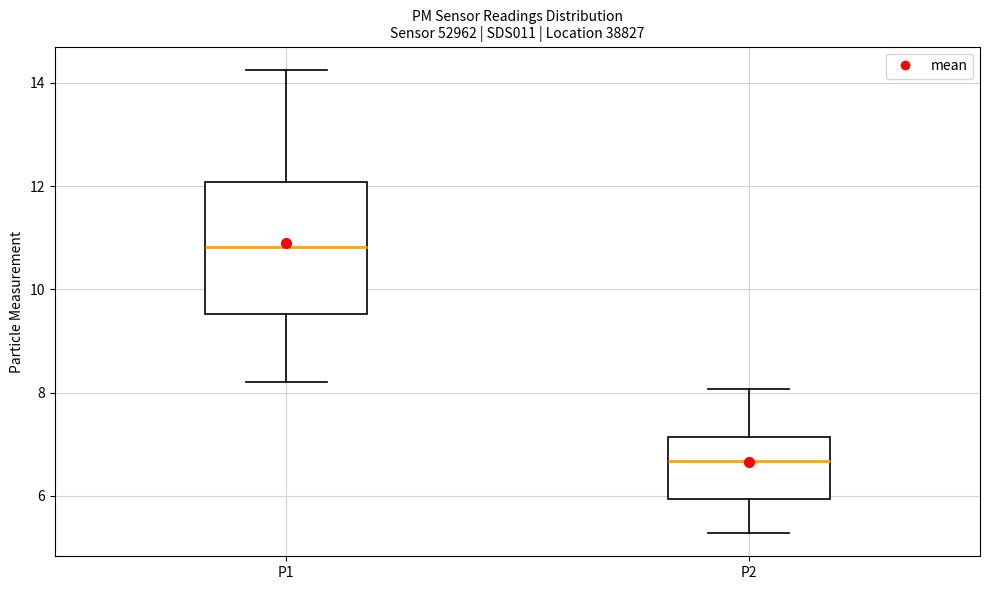

Reading left to right, read every box against the y-axis: the position of its median line, the range the box covers, and the ends of its whiskers. The values are not printed on the chart, so give them approximately, as read against the axis.

P1: median 10.8, box 9.6 to 12.0, whiskers 8.2 to 14.2
P2: median 6.6, box 6.0 to 7.2, whiskers 5.2 to 8.0